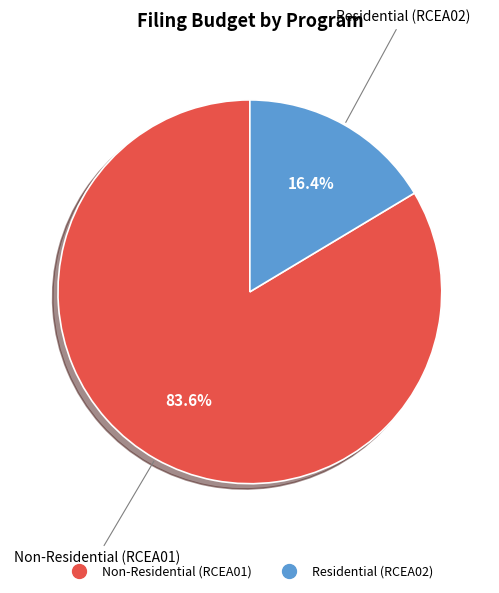

How many segments does this pie chart have?

2